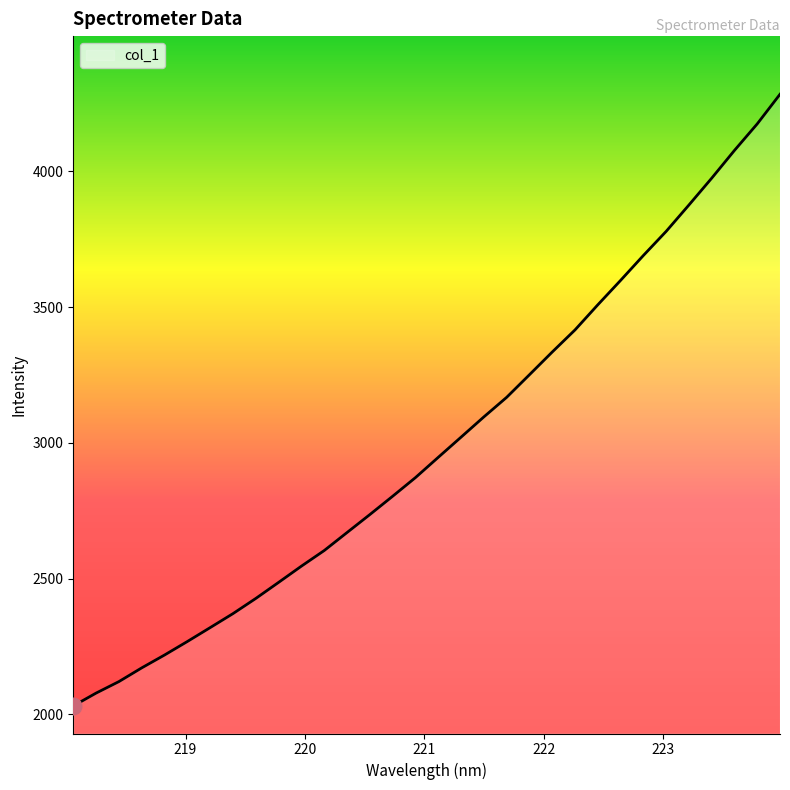

What is the difference between the maximum and minimum values?

2253.1